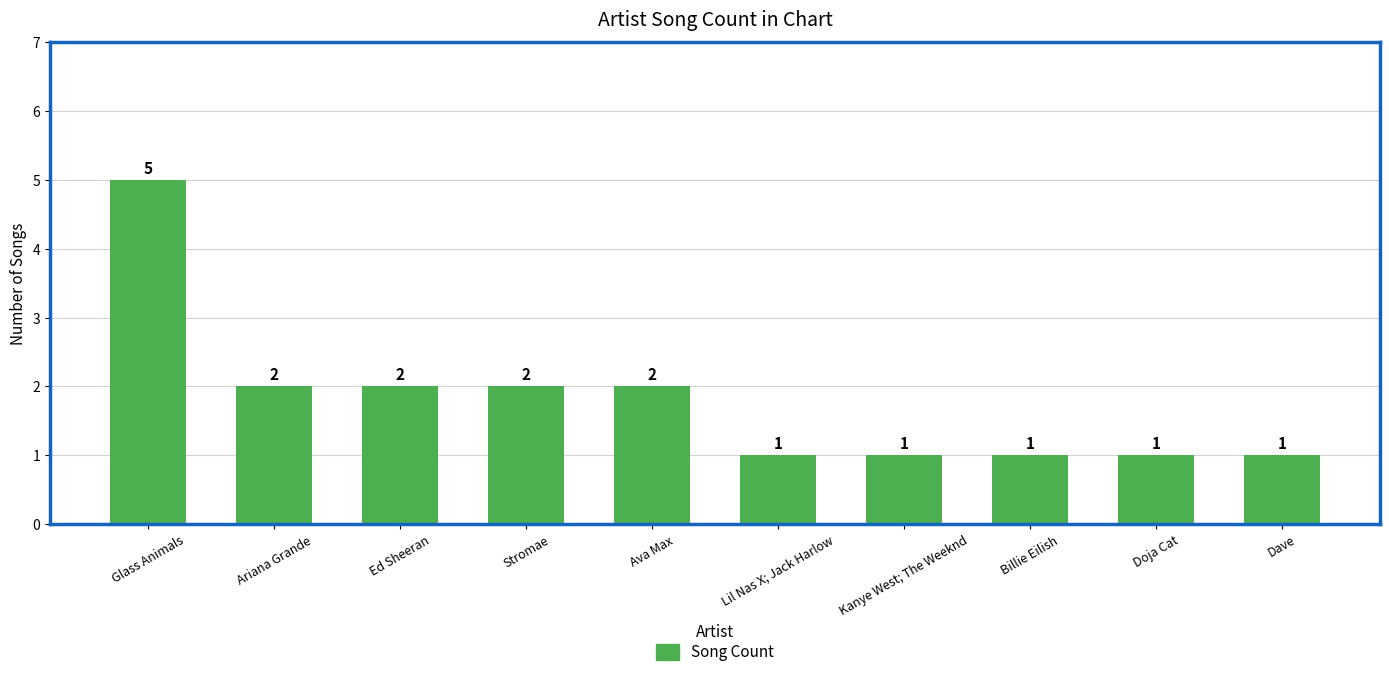

What is the change in value from Ed Sheeran to Lil Nas X; Jack Harlow?

-1